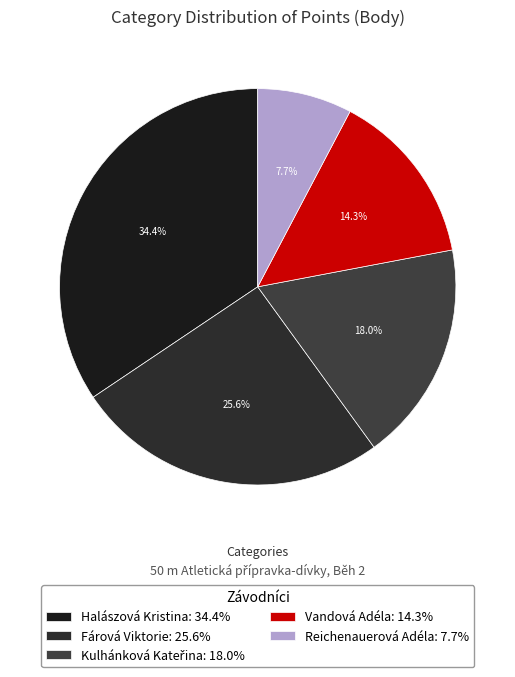

Is there a majority slice in this chart?

No